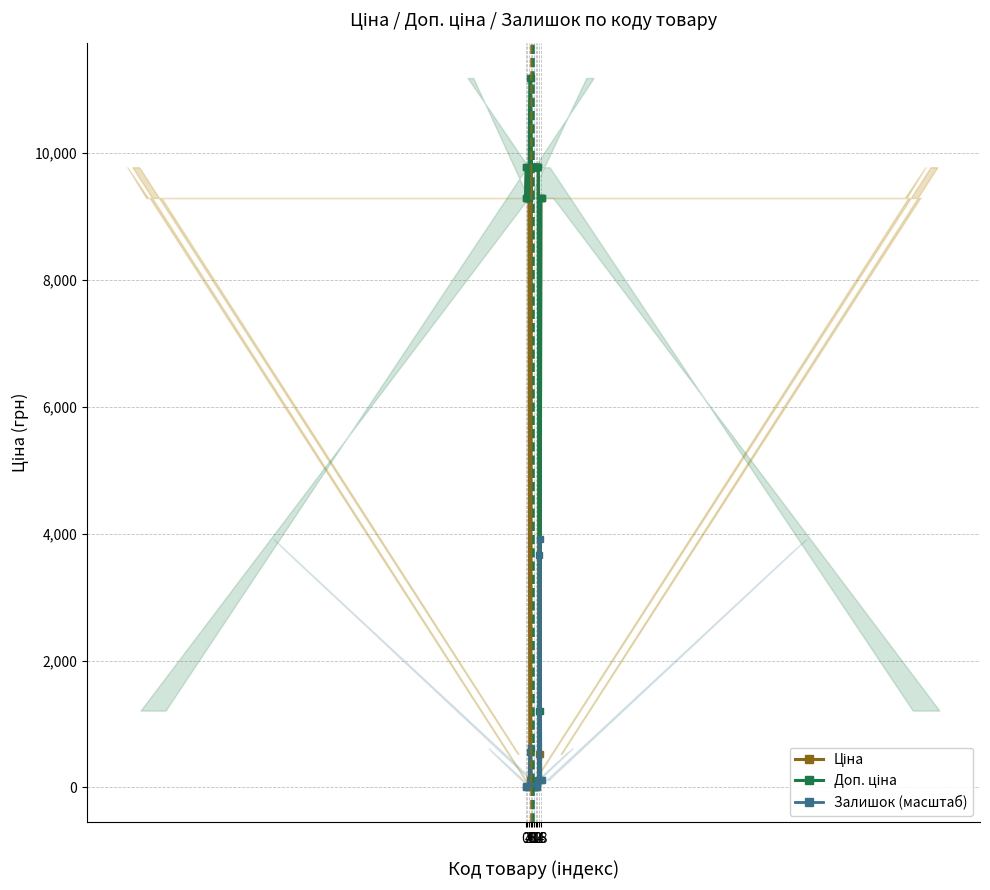

What is the minimum value shown in the chart?

5.6